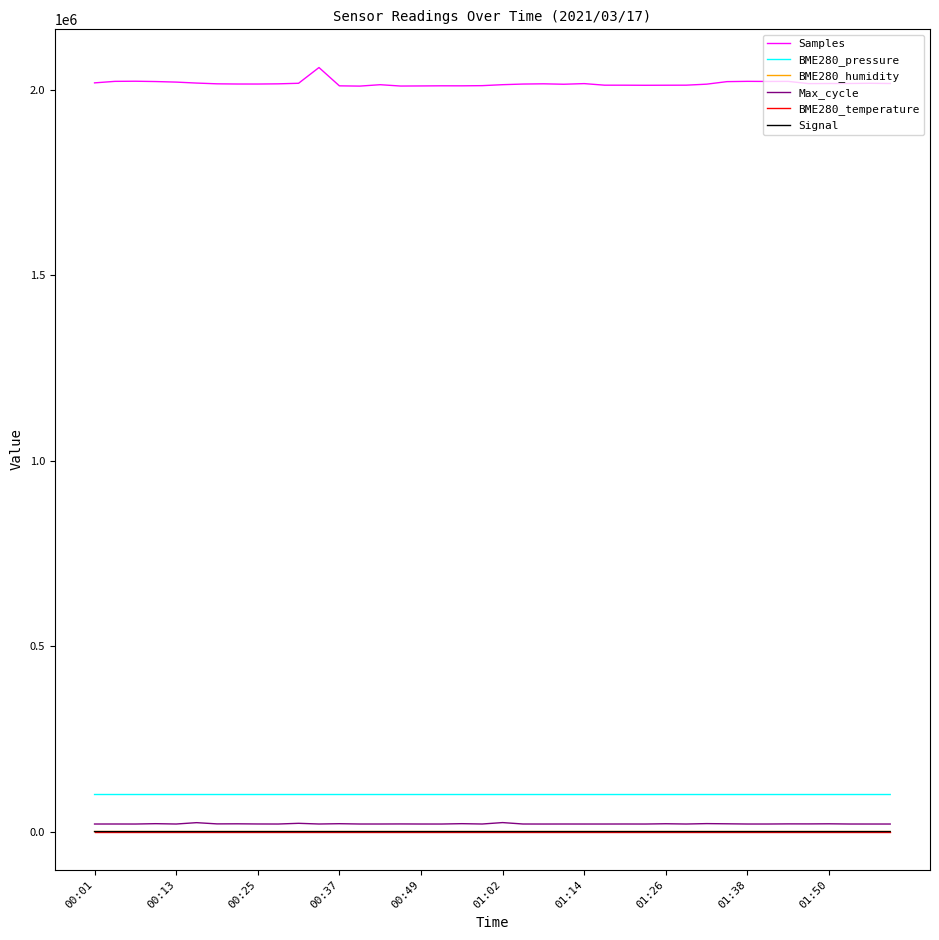

What is the greatest value displayed?

2059373.0